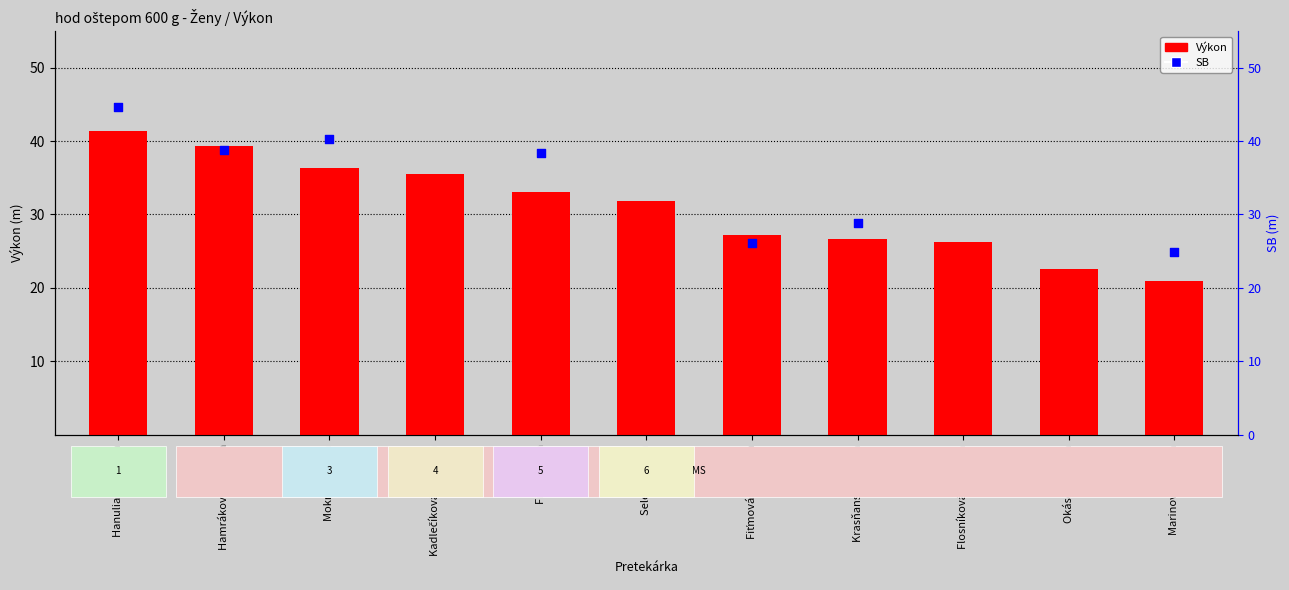

Is the value of Výkon at Flosníková Veronika greater than the value of SB at Kadlečíková Veronika?

No